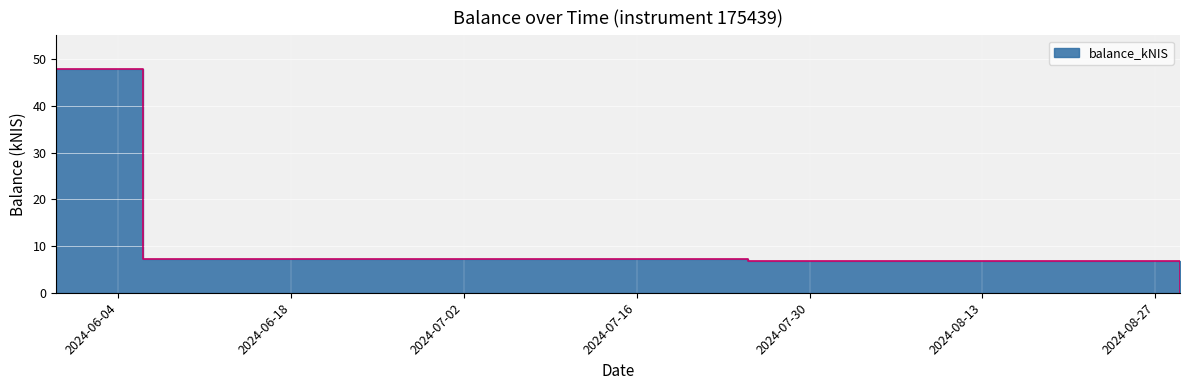

Which has a higher value, 2024-07-18 or 2024-07-11?

2024-07-18